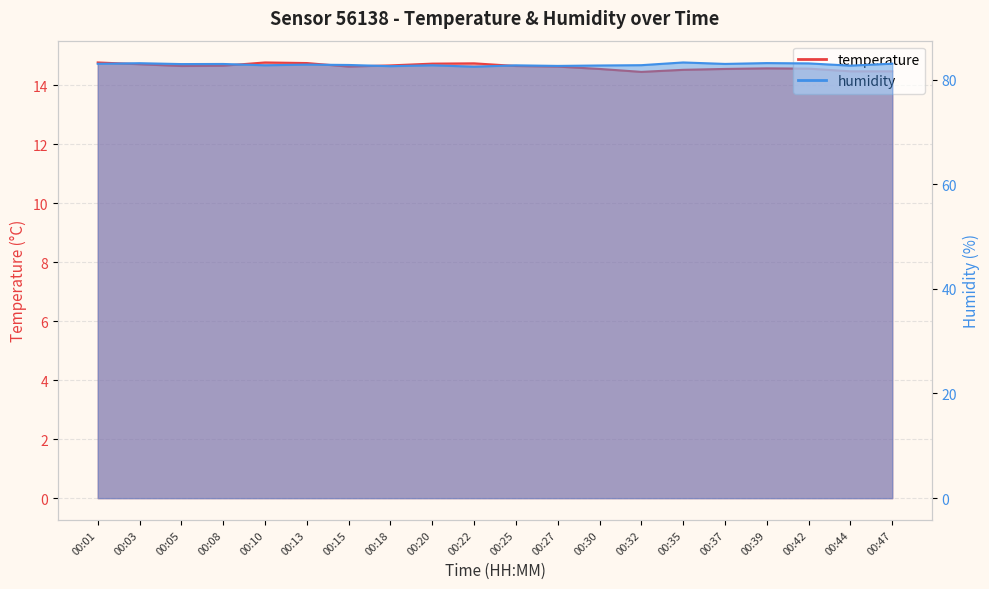

Which series has the largest total across all categories?

humidity